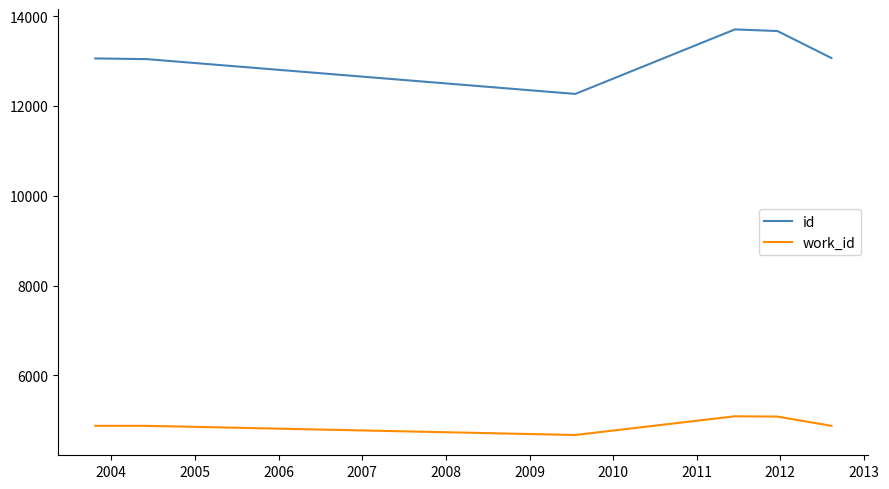

Rank the series by their maximum value, from highest to lowest.

id, work_id